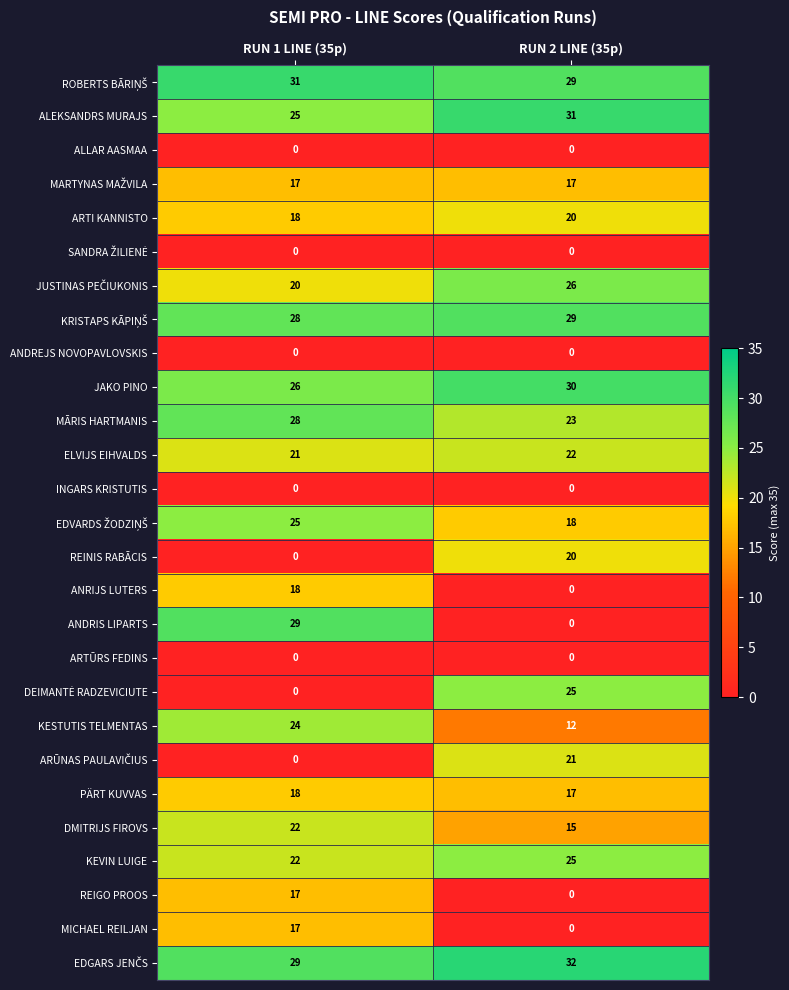

Is the value of REINIS RABĀCIS at RUN 2 LINE (35p) greater than the value of ALLAR AASMAA at RUN 2 LINE (35p)?

Yes